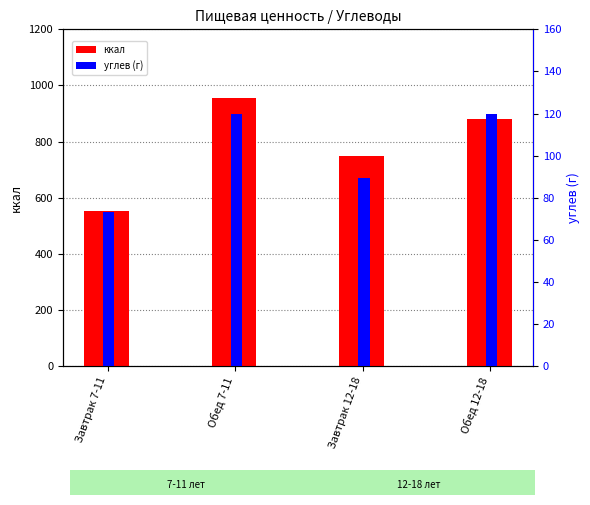

What is the label of the 1st bar from the right?

Обед 12-18